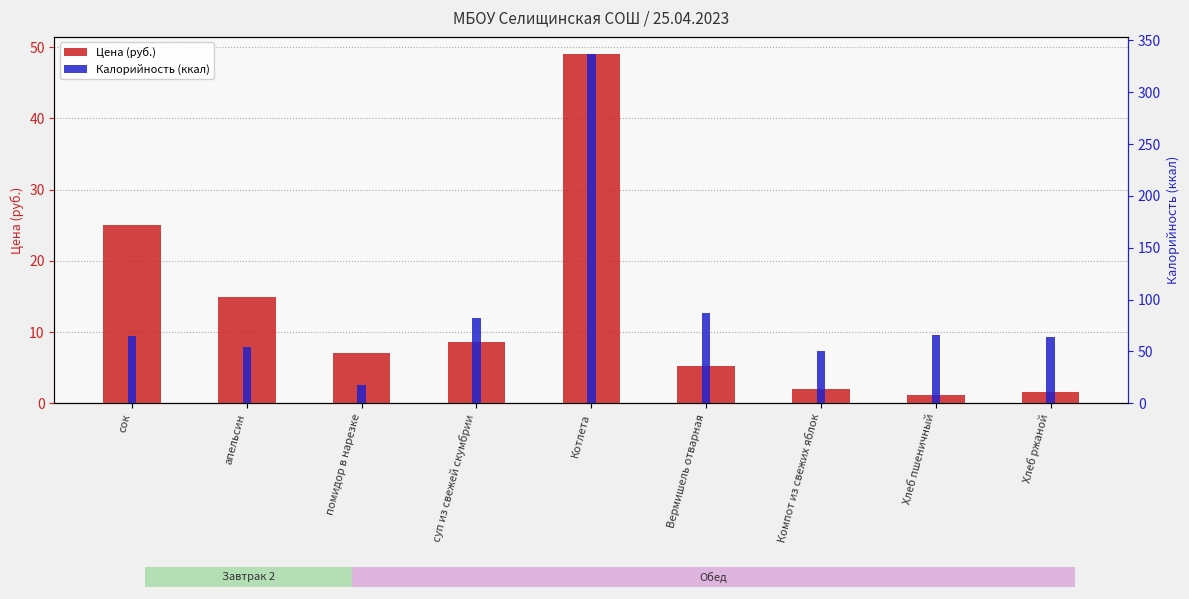

True or false: Калорийность (ккал) has a value of 462.7 at Котлета.

False